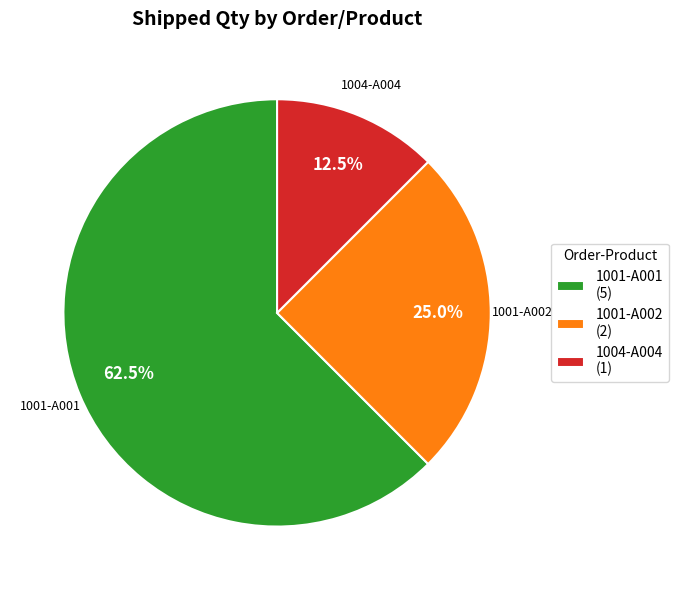

To the nearest percent, what is the difference between the largest and smallest slice percentages?

50%